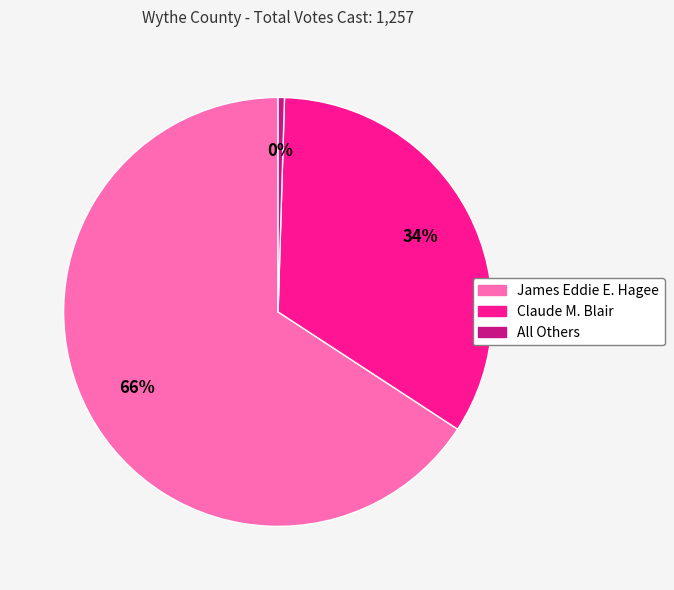

Count the number of slices in the pie.

3